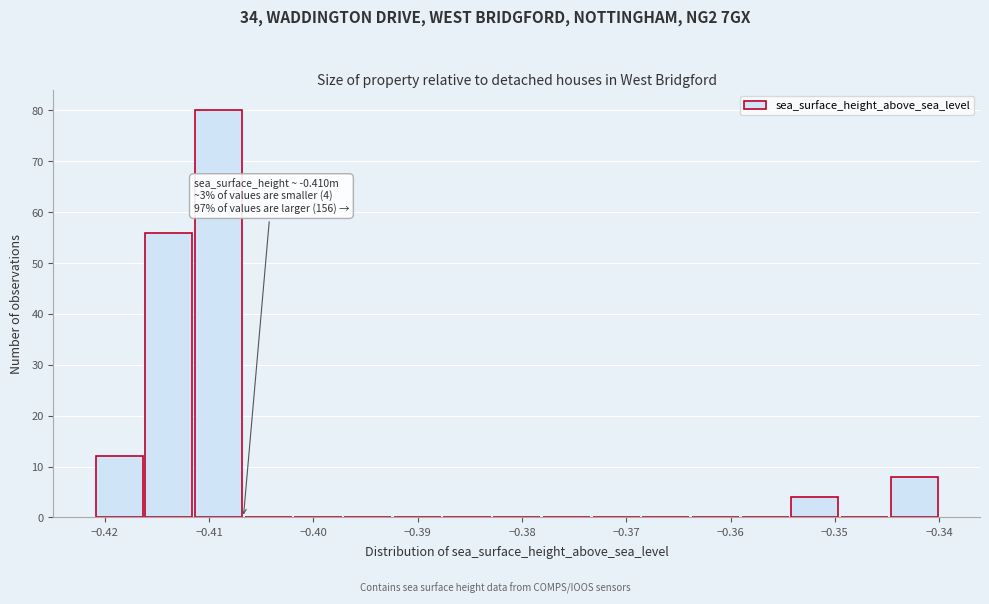

Over which range of the x-axis is the bar tallest?

-0.411 to -0.407